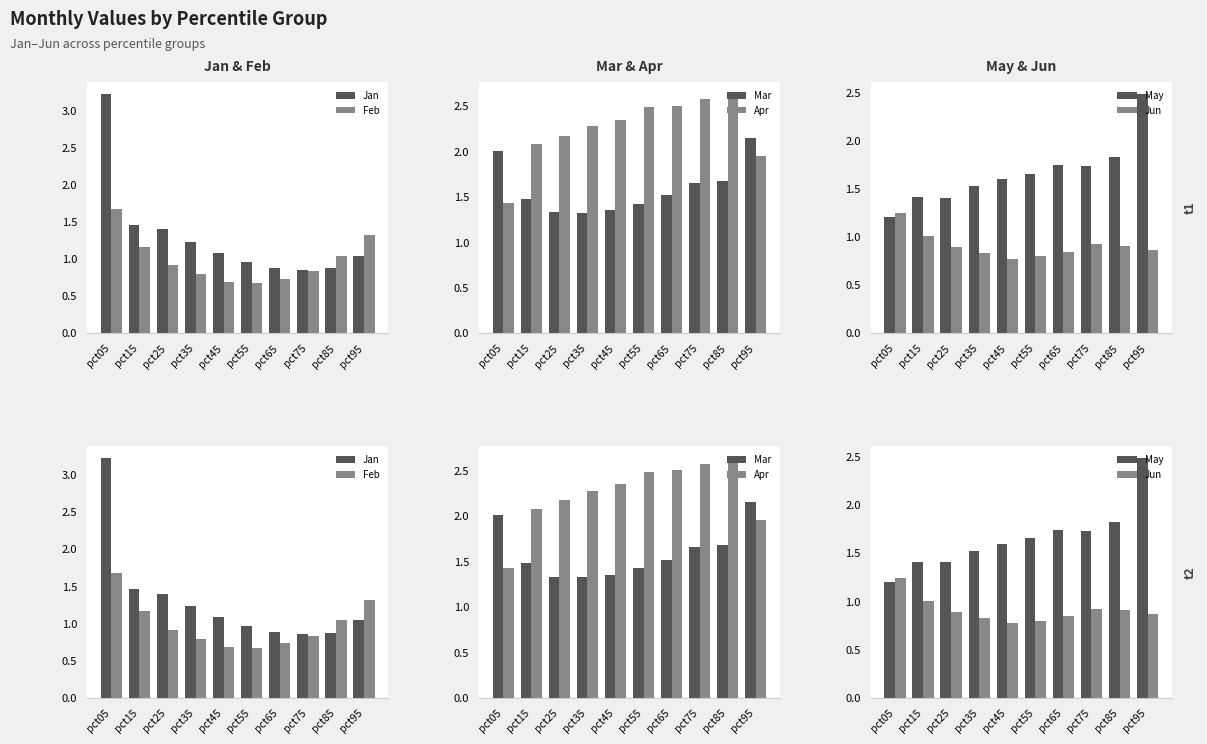

Is the value of May at pct85 greater than the value of Jan at pct55?

Yes